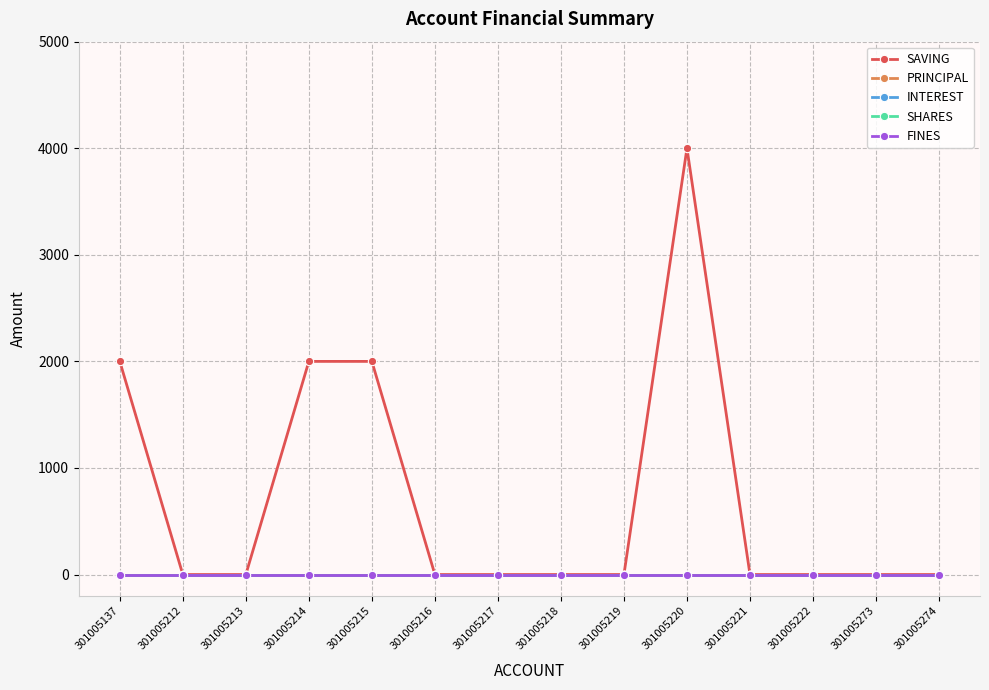

Reading left to right, transcribe all the data shown in this chart.

SAVING: 301005137=2000	301005212=0	301005213=0	301005214=2000	301005215=2000	301005216=0	301005217=0	301005218=0	301005219=0	301005220=4000	301005221=0	301005222=0	301005273=0	301005274=0
PRINCIPAL: 301005137=0	301005212=0	301005213=0	301005214=0	301005215=0	301005216=0	301005217=0	301005218=0	301005219=0	301005220=0	301005221=0	301005222=0	301005273=0	301005274=0
INTEREST: 301005137=0	301005212=0	301005213=0	301005214=0	301005215=0	301005216=0	301005217=0	301005218=0	301005219=0	301005220=0	301005221=0	301005222=0	301005273=0	301005274=0
SHARES: 301005137=0	301005212=0	301005213=0	301005214=0	301005215=0	301005216=0	301005217=0	301005218=0	301005219=0	301005220=0	301005221=0	301005222=0	301005273=0	301005274=0
FINES: 301005137=0	301005212=0	301005213=0	301005214=0	301005215=0	301005216=0	301005217=0	301005218=0	301005219=0	301005220=0	301005221=0	301005222=0	301005273=0	301005274=0